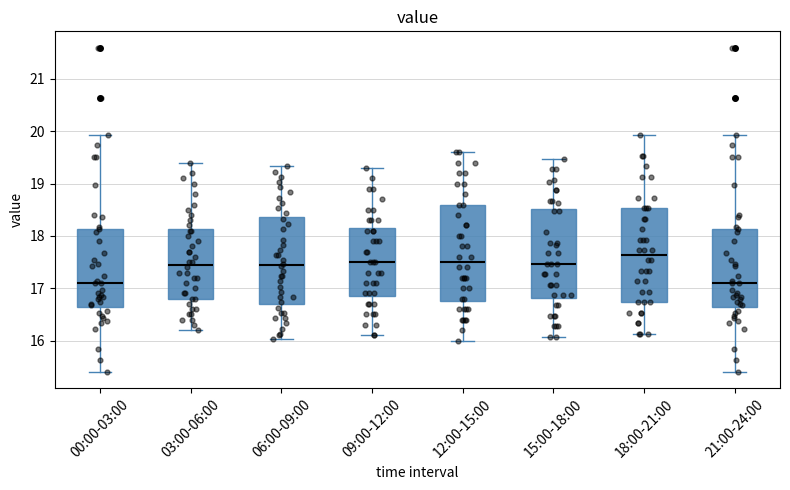

Reading left to right, read every box against the y-axis: the position of its median line, the range the box covers, and the ends of its whiskers. The values are not printed on the chart, so give them approximately, as read against the axis.

00:00-03:00: median 17.1, box 16.6 to 18.1, whiskers 15.4 to 19.9
03:00-06:00: median 17.5, box 16.8 to 18.1, whiskers 16.2 to 19.4
06:00-09:00: median 17.5, box 16.7 to 18.4, whiskers 16.0 to 19.3
09:00-12:00: median 17.5, box 16.9 to 18.2, whiskers 16.1 to 19.3
12:00-15:00: median 17.5, box 16.8 to 18.6, whiskers 16.0 to 19.6
15:00-18:00: median 17.5, box 16.8 to 18.5, whiskers 16.1 to 19.5
18:00-21:00: median 17.6, box 16.7 to 18.5, whiskers 16.1 to 19.9
21:00-24:00: median 17.1, box 16.6 to 18.1, whiskers 15.4 to 19.9